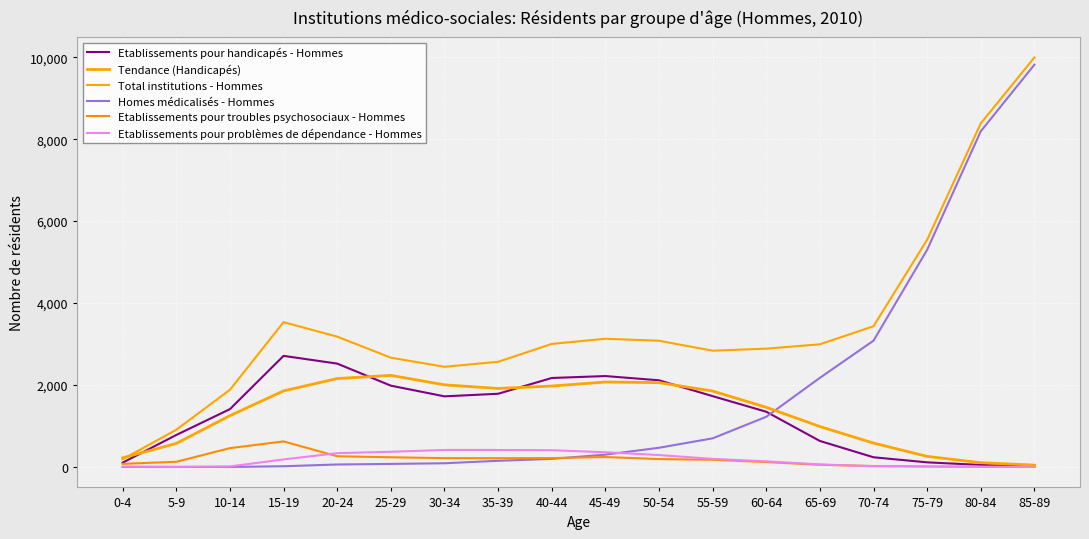

Does the chart have visible grid lines?

Yes